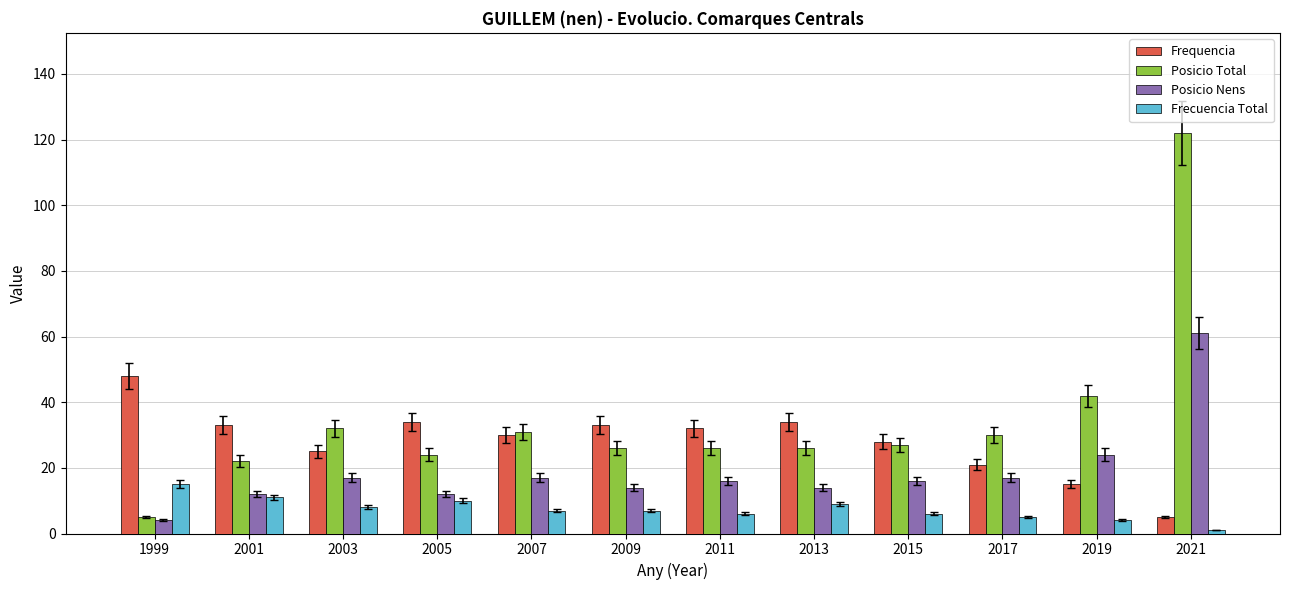

List the series in order of their overall mean, highest first.

Posicio Total, Frequencia, Posicio Nens, Frecuencia Total